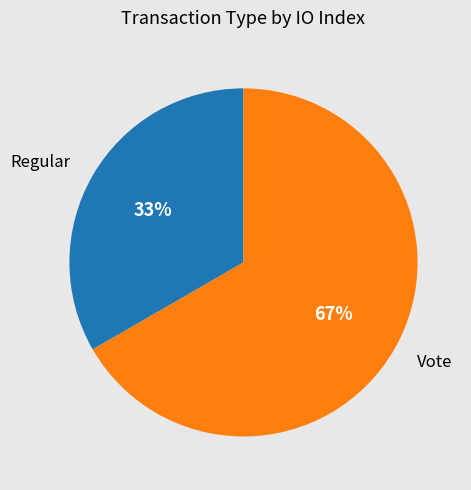

Is there a majority slice in this chart?

Yes